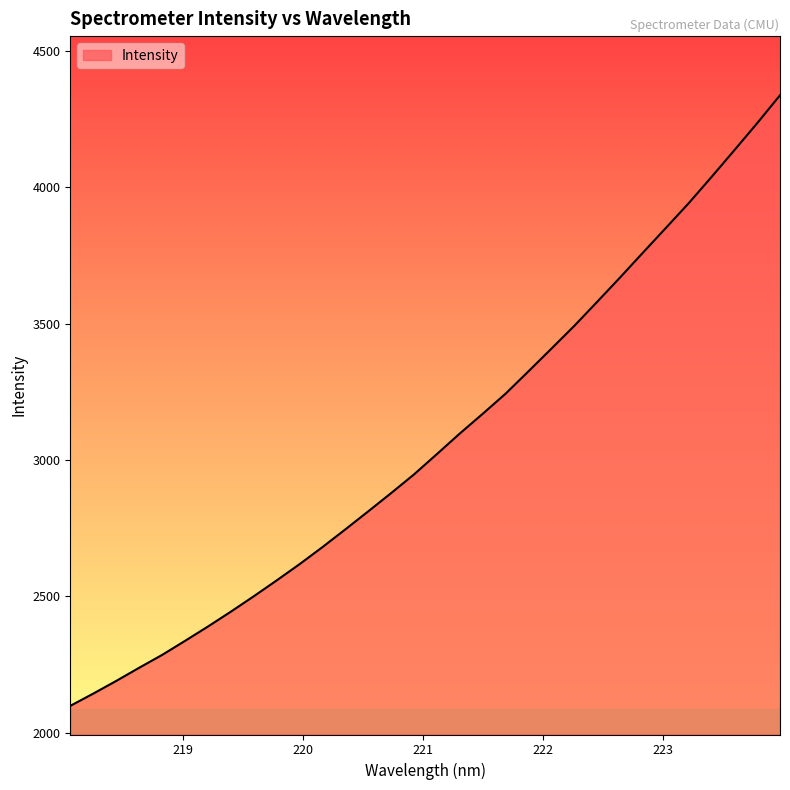

What is the difference between the maximum and minimum values?

2238.0